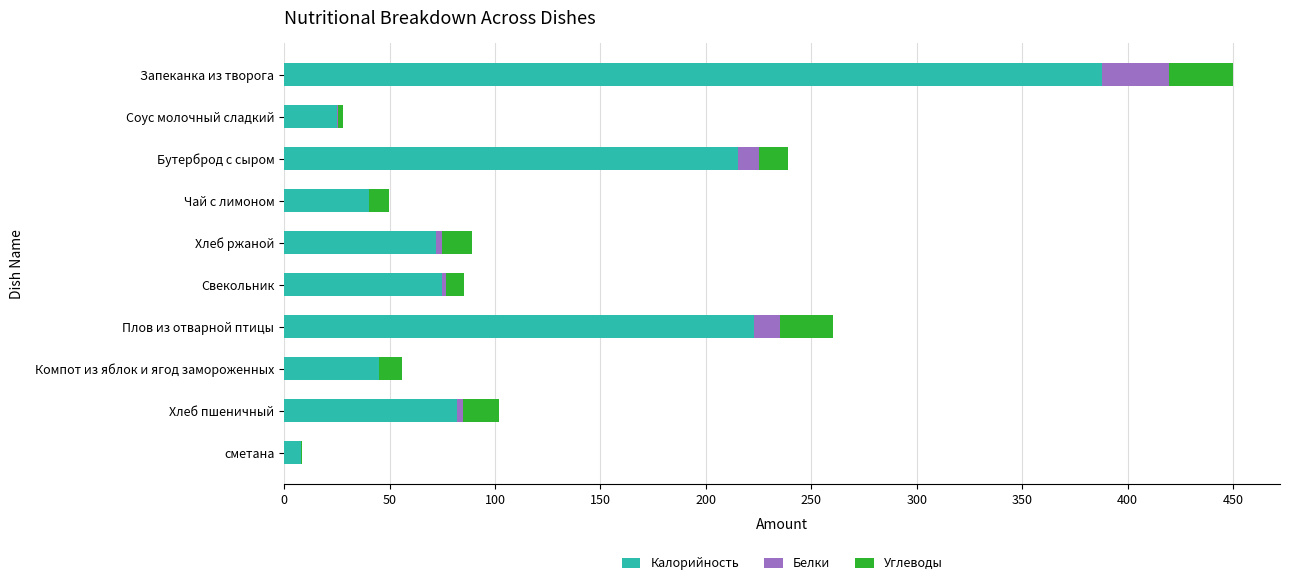

Which category has the highest value in the Калорийность series?

Запеканка из творога